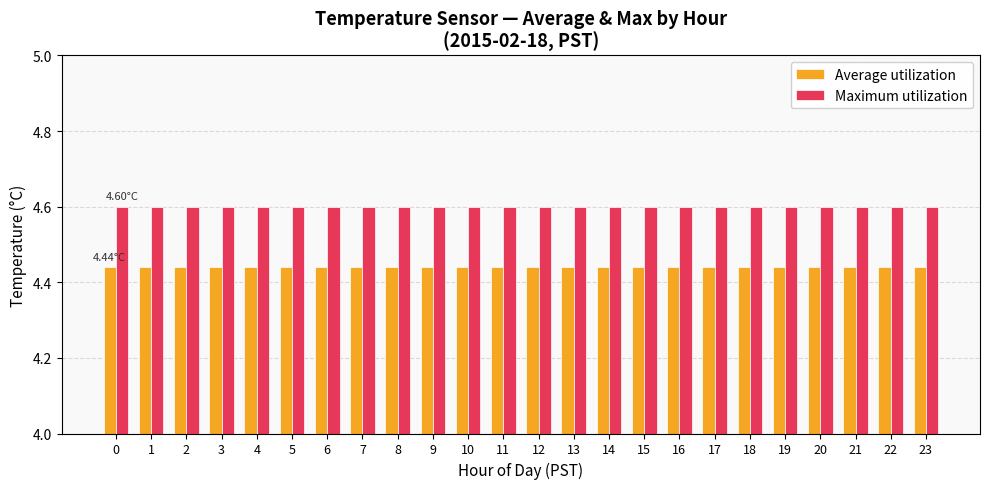

Rank the series by their maximum value, from lowest to highest.

Average utilization, Maximum utilization